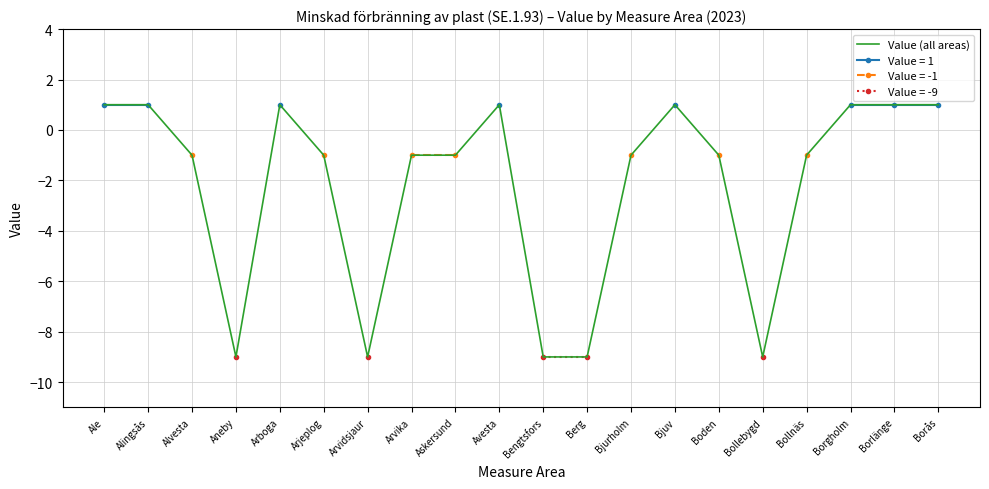

At which category does the chart reach its minimum across all series?

Aneby